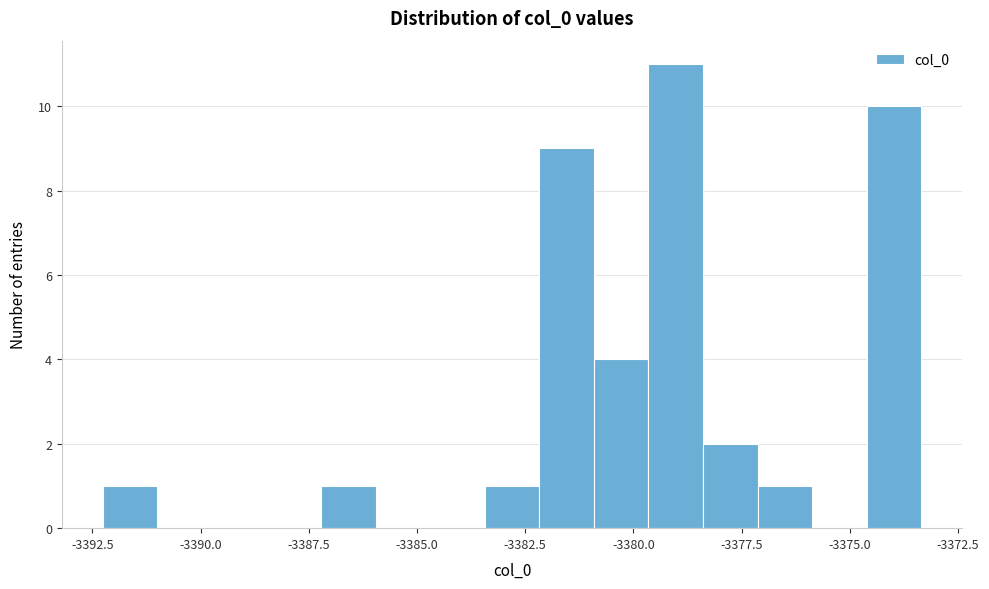

Around what value on the x-axis is the tallest bar? Give the approximate position of its centre, as read against the axis.

-3379.0